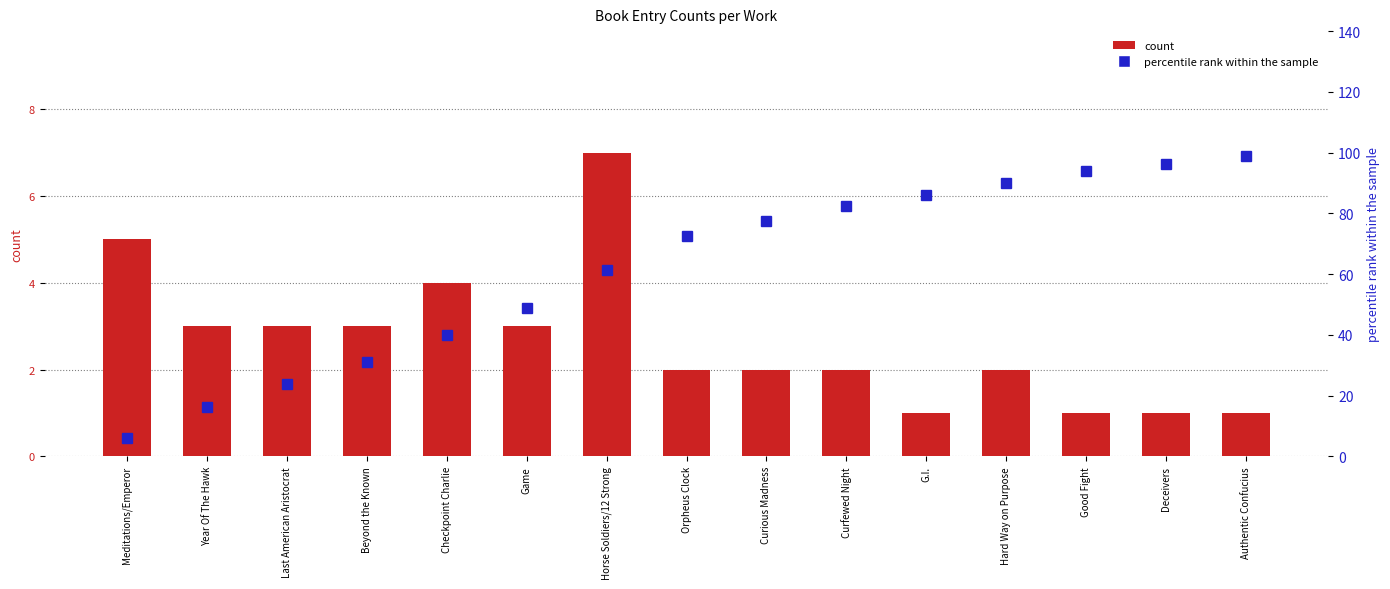

Reading left to right, what are all the values shown in this chart?

count: 5.0	3.0	3.0	3.0	4.0	3.0	7.0	2.0	2.0	2.0	1.0	2.0	1.0	1.0	1.0
percentile rank within the sample: 6.2	16.2	23.8	31.2	40.0	48.8	61.3	72.5	77.5	82.5	86.2	90.0	93.8	96.2	98.8